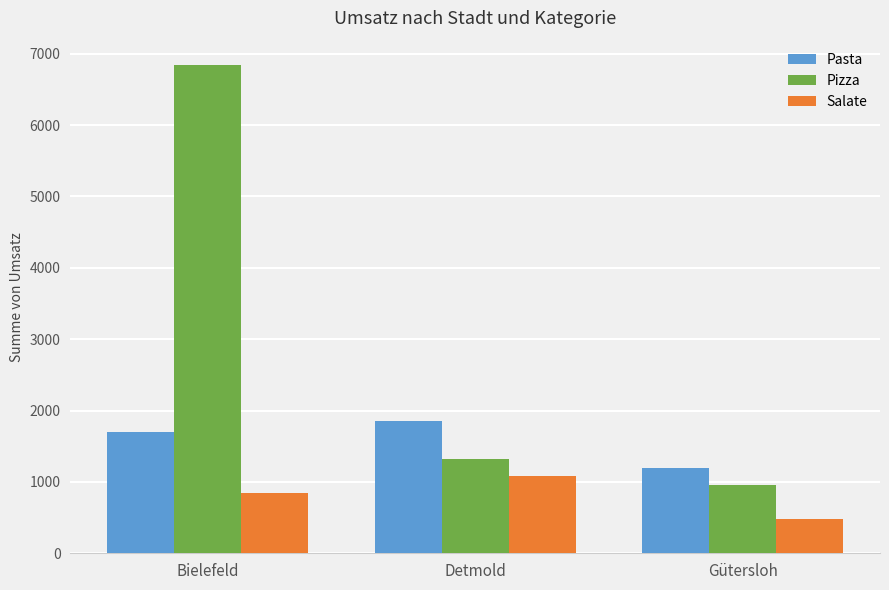

What is the difference between the maximum and second lowest values in the Pizza series?

5520